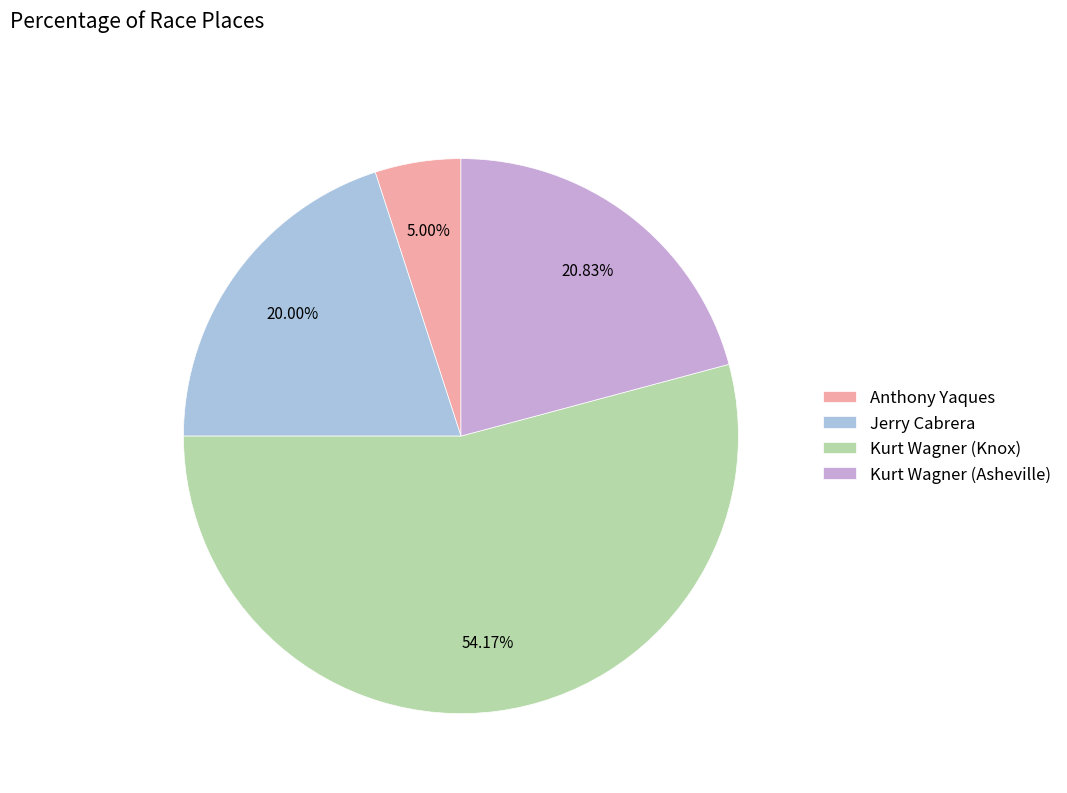

To the nearest percent, what is the average slice percentage?

25%